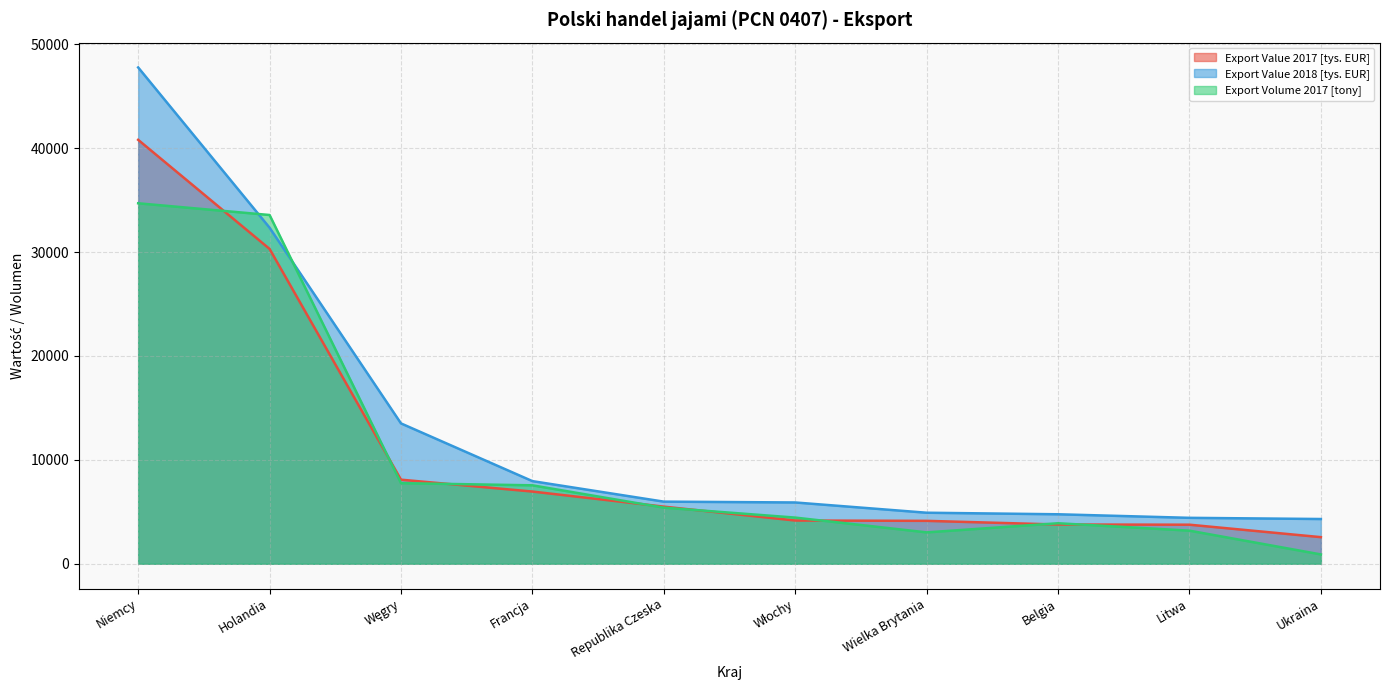

After their last crossing, which series has the higher values: Export Volume 2017 [tony] or Export Value 2018 [tys. EUR]?

Export Value 2018 [tys. EUR]